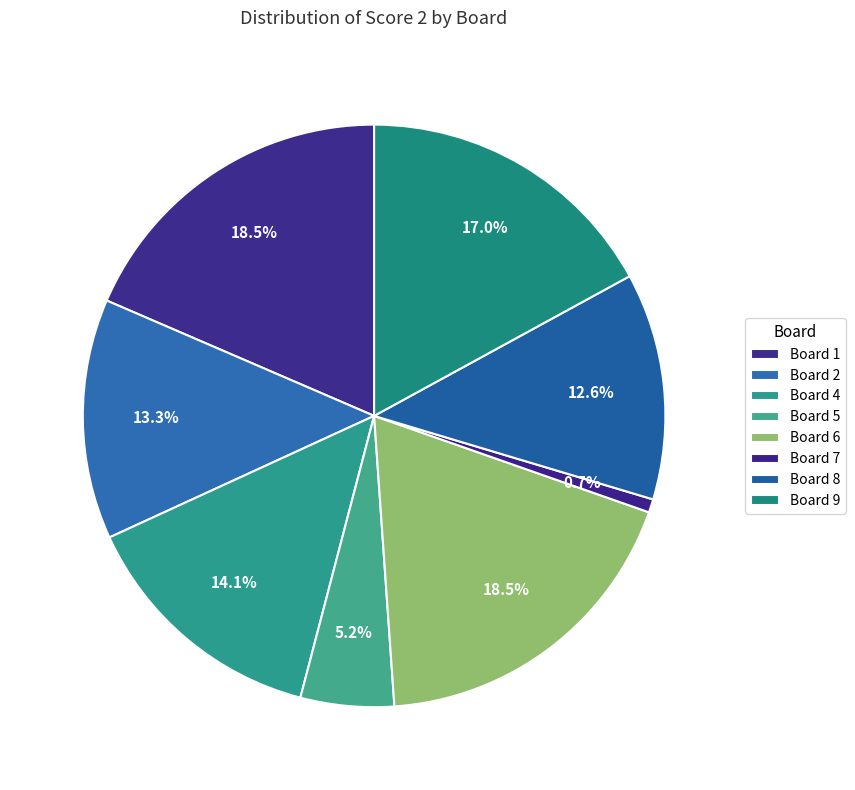

How many slices are in this pie chart?

8